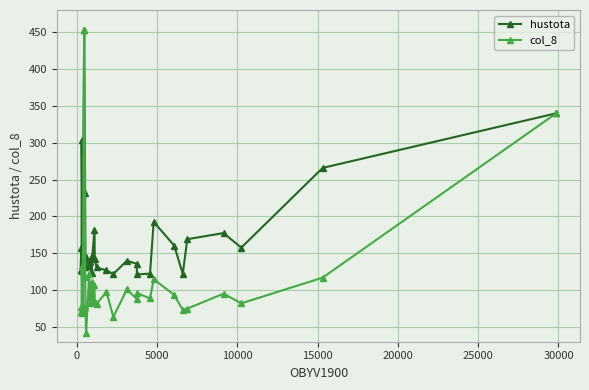

At how many categories does at least one series exceed 275?

3